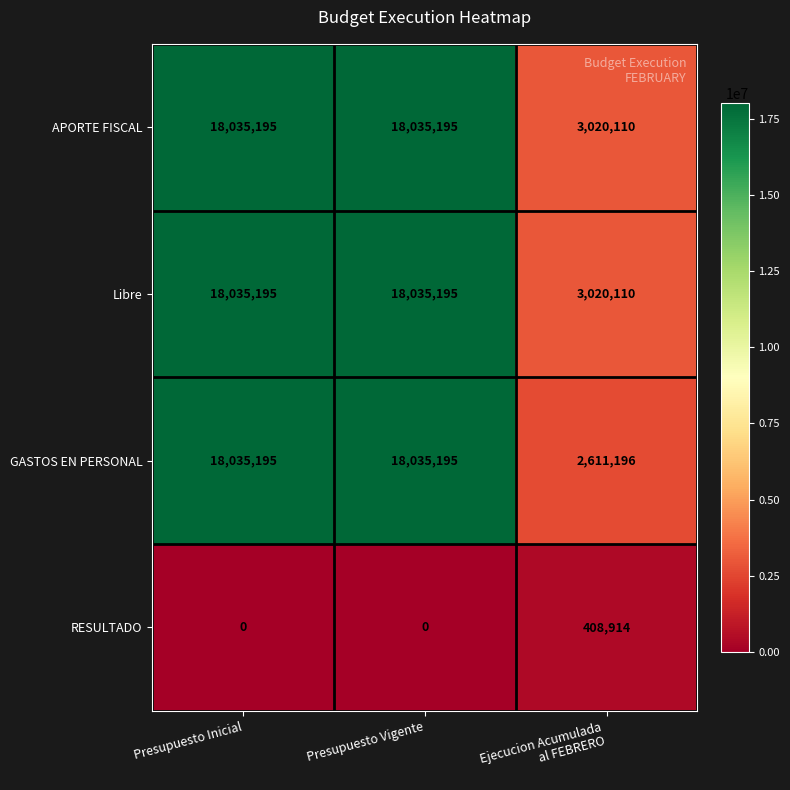

What is the sum of all APORTE FISCAL values?

39090500